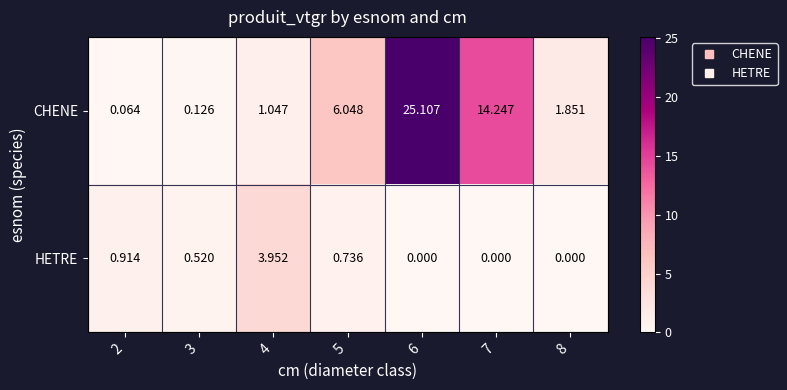

Rank the series by their maximum value, from highest to lowest.

CHENE, HETRE